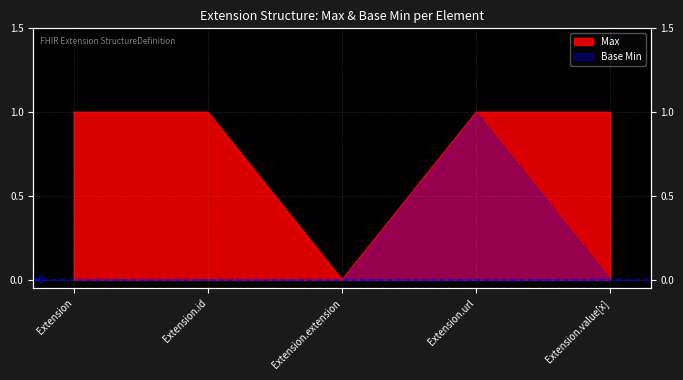

True or false: the data shows 0 at Extension.url.

False